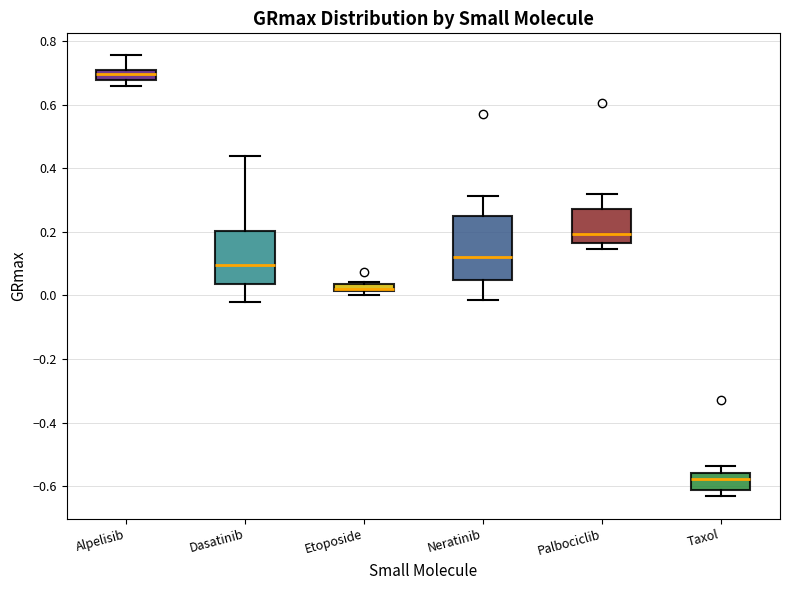

Which box's median line is the highest?

Alpelisib